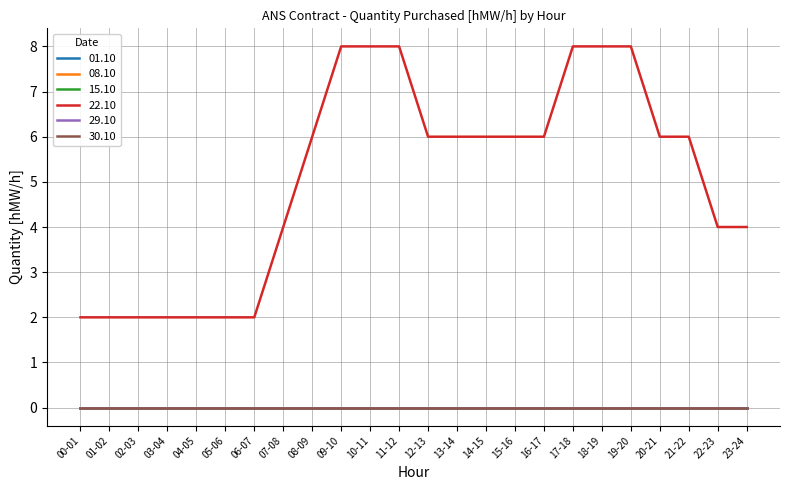

Is it true that 22.10 equals 2 at 15-16?

False